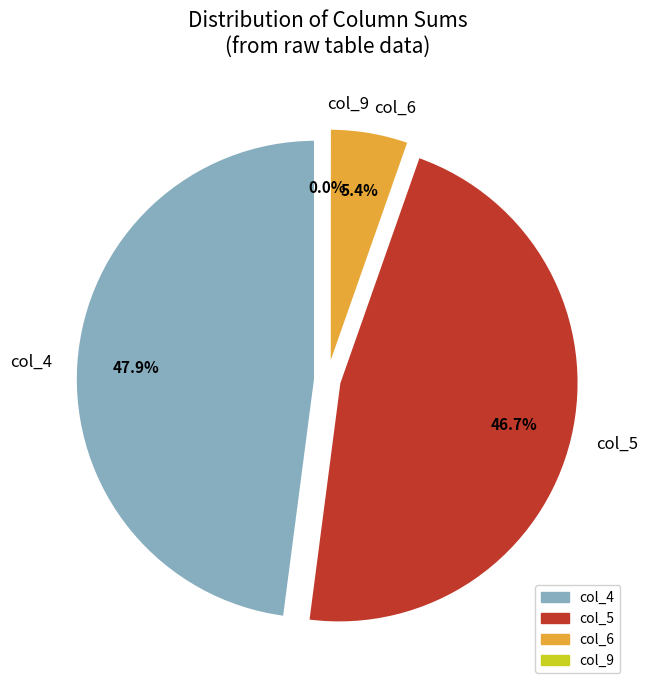

Does 26 account for over 50% of the chart?

No